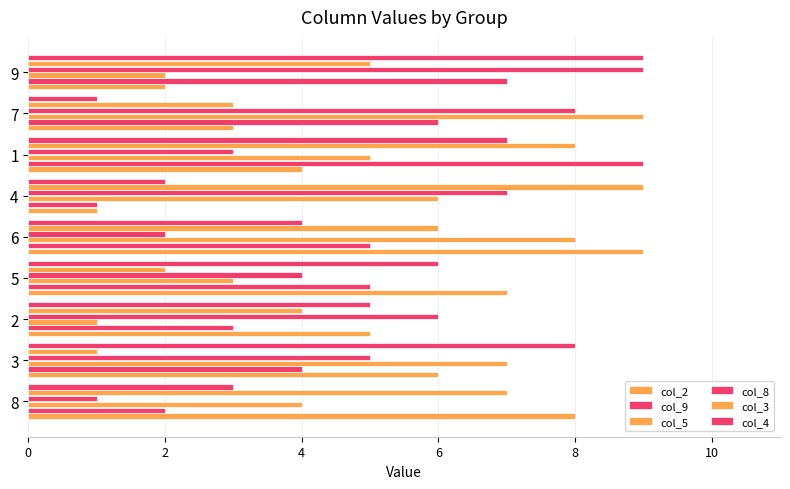

How many values in the col_4 series are below 5?

4